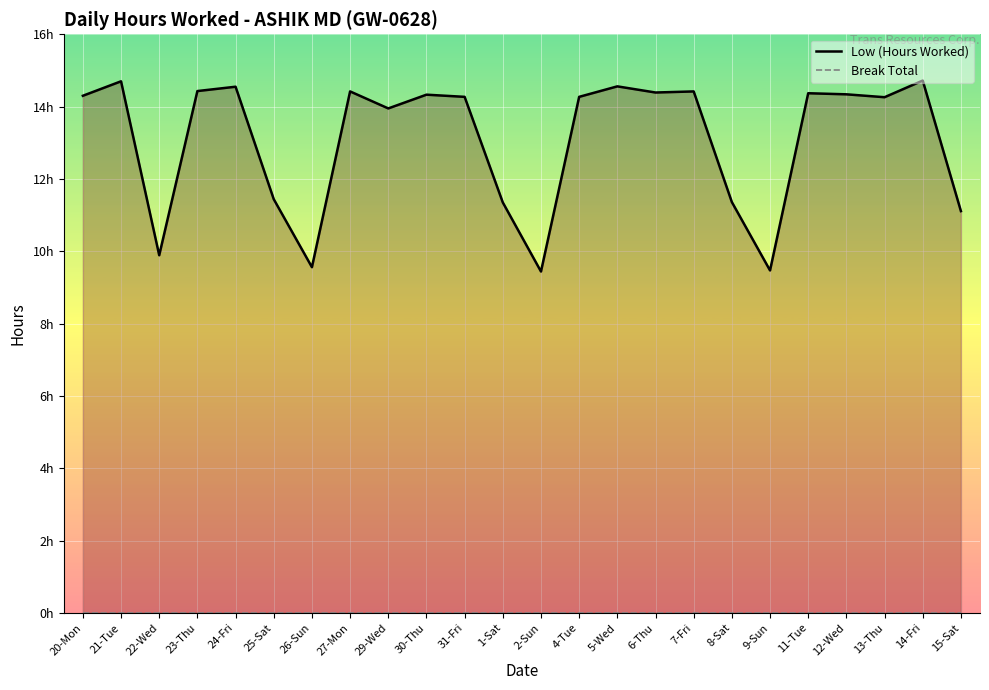

True or false: Low (Hours Worked) and Break Total intersect in this chart.

False